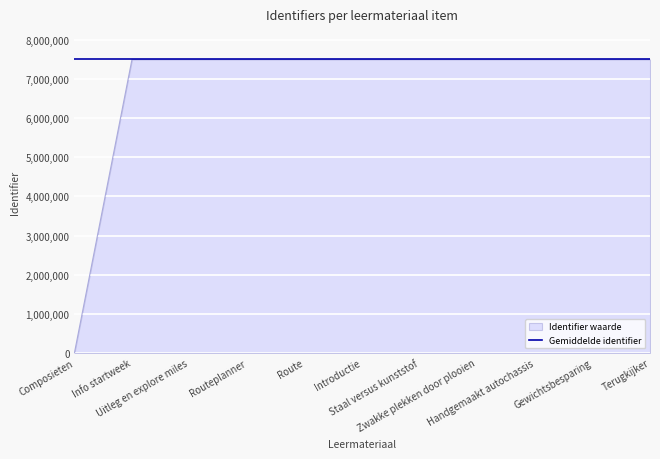

Rank the series by their average value, from lowest to highest.

Identifier waarde, Gemiddelde identifier